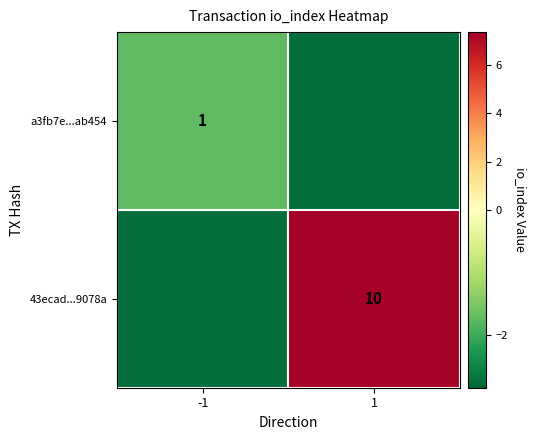

Is the value of a3fb7e...ab454 at -1 greater than the value of 43ecad...9078a at 1?

No